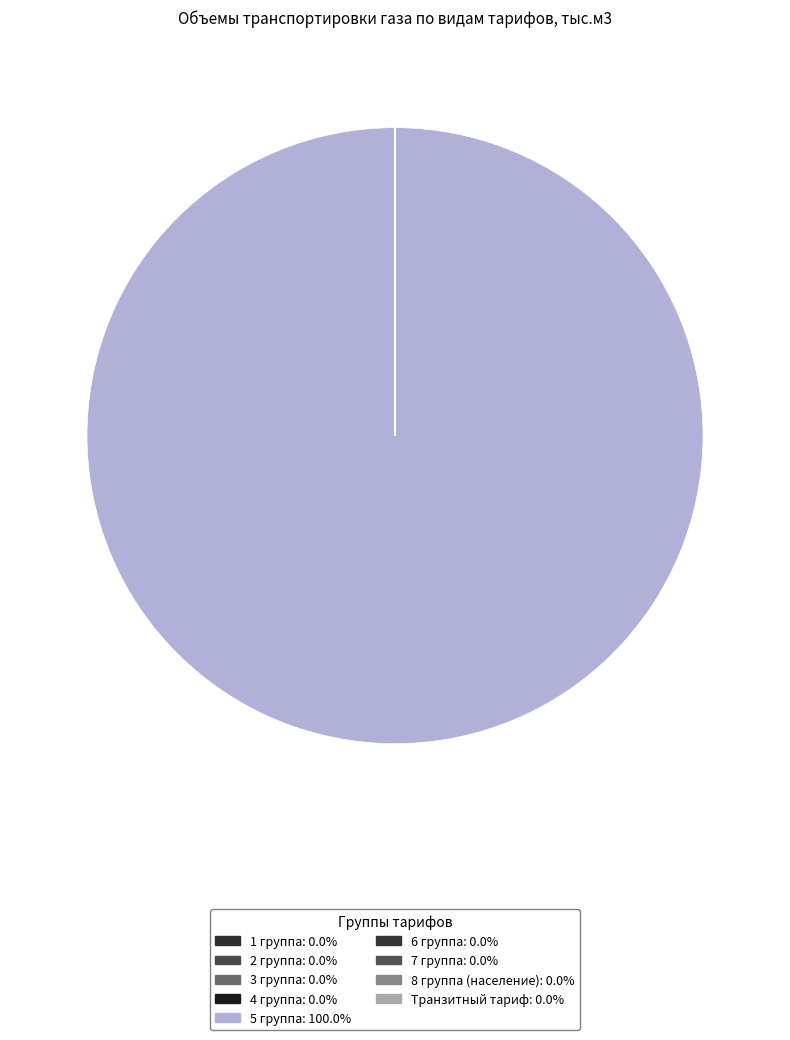

What is the largest slice in the pie chart?

5 группа